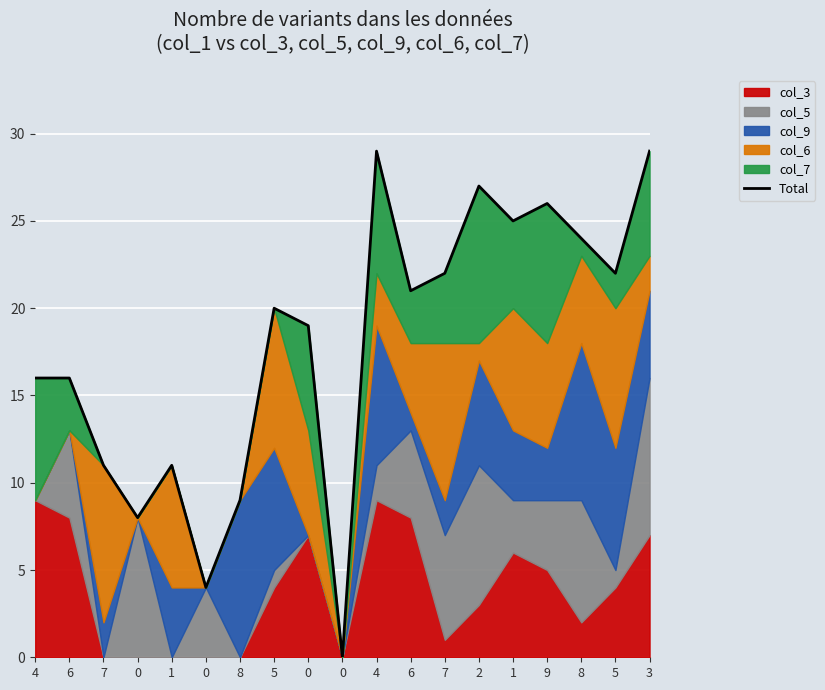

At which label does the data first exceed 20?

4